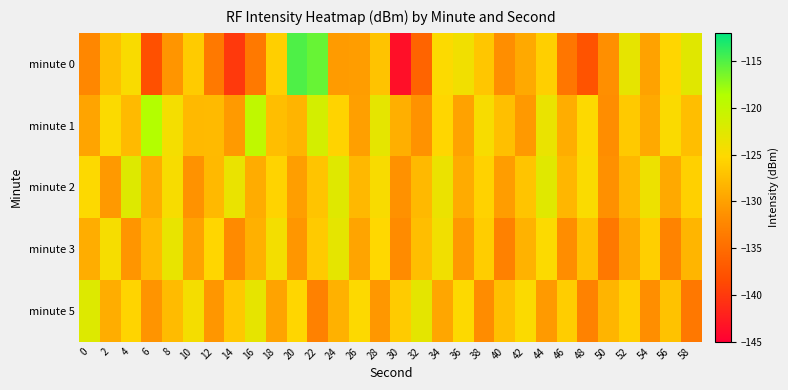

Reading left to right, list all the values displayed in this chart.

minute 0: 0=-132.3	2=-127.3	4=-124.7	6=-138.0	8=-131.0	10=-126.4	12=-133.7	14=-140.0	16=-133.8	18=-126.1	20=-115.0	22=-115.8	24=-130.5	26=-130.4	28=-127.0	30=-143.6	32=-135.9	34=-125.0	36=-124.0	38=-126.8	40=-131.5	42=-129.2	44=-126.0	46=-134.0	48=-137.7	50=-131.5	52=-123.1	54=-129.9	56=-125.4	58=-122.6
minute 1: 0=-129.7	2=-124.9	4=-127.8	6=-118.7	8=-124.3	10=-127.9	12=-127.8	14=-130.5	16=-119.8	18=-127.5	20=-128.3	22=-121.4	24=-125.7	26=-130.1	28=-123.0	30=-128.8	32=-131.2	34=-125.5	36=-129.9	38=-124.6	40=-127.3	42=-130.7	44=-123.5	46=-128.9	48=-125.1	50=-131.7	52=-126.5	54=-129.2	56=-124.9	58=-127.5
minute 2: 0=-125.1	2=-130.7	4=-122.3	6=-128.9	8=-124.6	10=-131.2	12=-127.9	14=-123.5	16=-129.0	18=-125.7	20=-130.2	22=-126.9	24=-122.5	26=-128.0	28=-124.7	30=-131.3	32=-127.9	34=-123.6	36=-129.1	38=-125.8	40=-130.3	42=-126.9	44=-122.6	46=-128.1	48=-124.8	50=-131.5	52=-128.0	54=-123.7	56=-129.2	58=-125.9
minute 3: 0=-128.9	2=-124.5	4=-131.0	6=-127.7	8=-123.2	10=-129.9	12=-125.5	14=-132.0	16=-128.7	18=-124.2	20=-130.9	22=-126.5	24=-123.0	26=-129.7	28=-125.2	30=-131.9	32=-127.5	34=-124.0	36=-130.7	38=-126.2	40=-132.9	42=-128.5	44=-125.0	46=-131.7	48=-127.2	50=-133.9	52=-129.5	54=-126.0	56=-132.7	58=-128.2
minute 5: 0=-122.3	2=-128.9	4=-125.6	6=-131.1	8=-127.8	10=-124.3	12=-130.9	14=-126.6	16=-123.1	18=-129.8	20=-125.3	22=-132.9	24=-128.6	26=-125.1	28=-130.8	30=-126.3	32=-122.9	34=-129.6	36=-125.1	38=-131.8	40=-127.3	42=-124.9	44=-130.6	46=-126.1	48=-132.8	50=-128.3	52=-125.9	54=-131.6	56=-127.1	58=-133.8